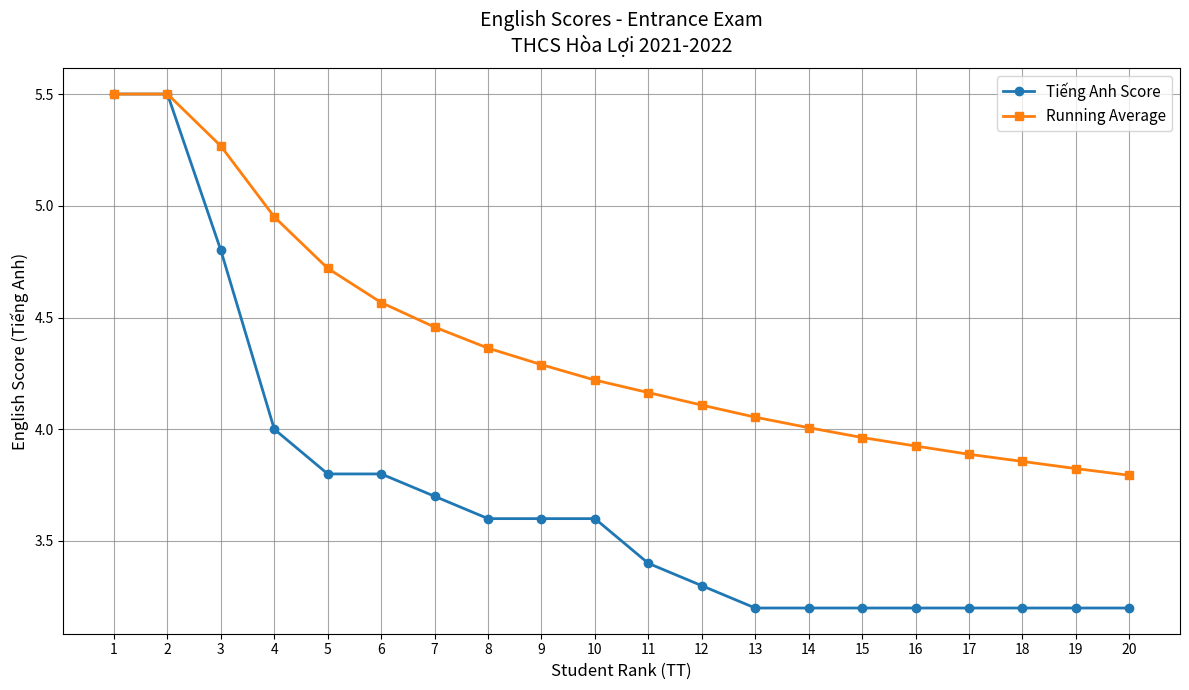

Rank the series by their average value, from highest to lowest.

Running Average, Tiếng Anh Score